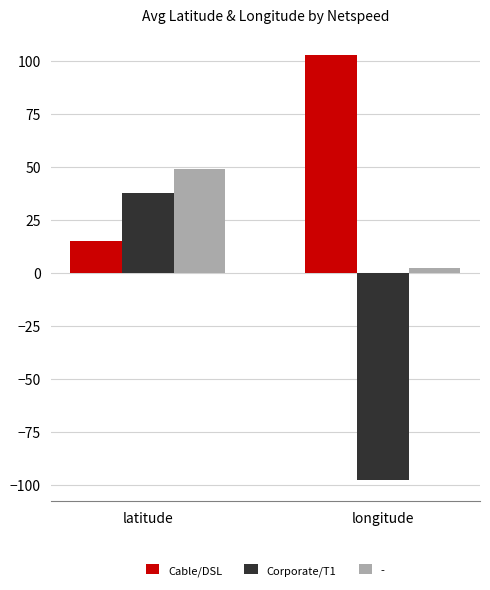

What is the difference between the maximum and minimum values in the Corporate/T1 series?

135.6